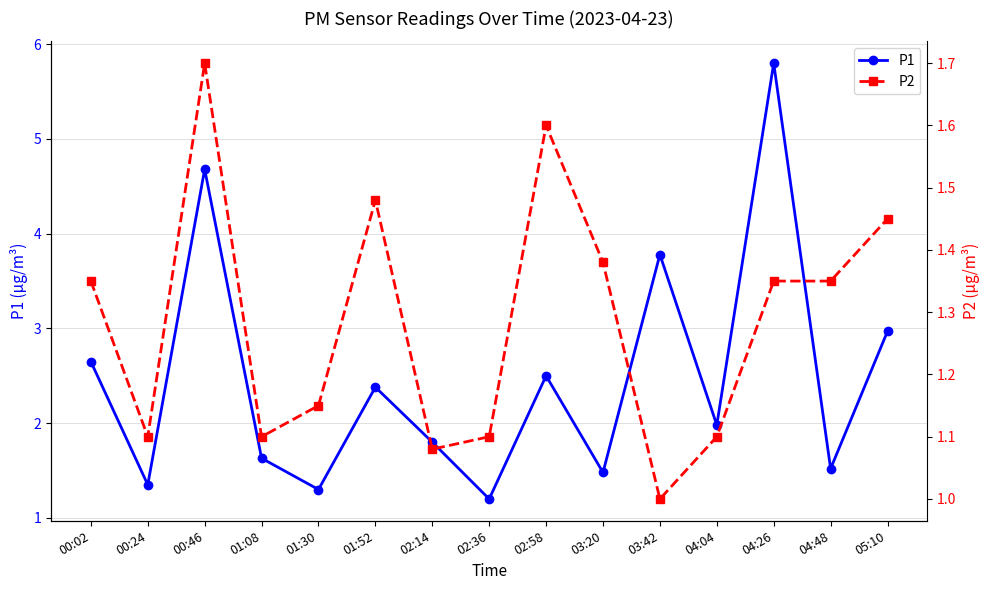

Rank the series by their maximum value, from lowest to highest.

P2, P1